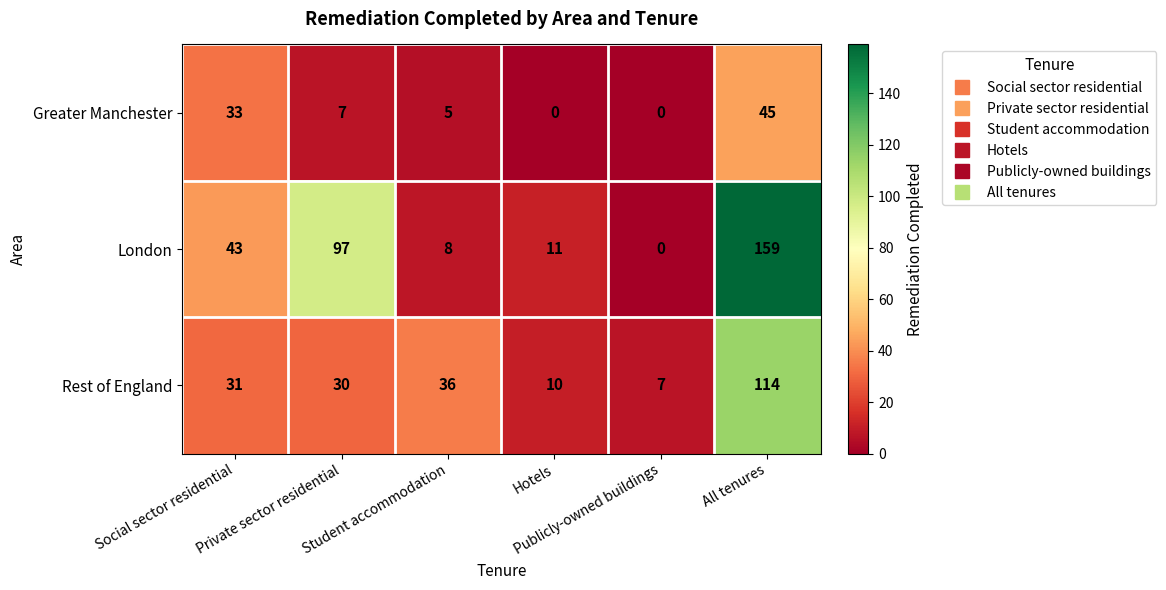

Rank the series by their average value, from highest to lowest.

London, Rest of England, Greater Manchester